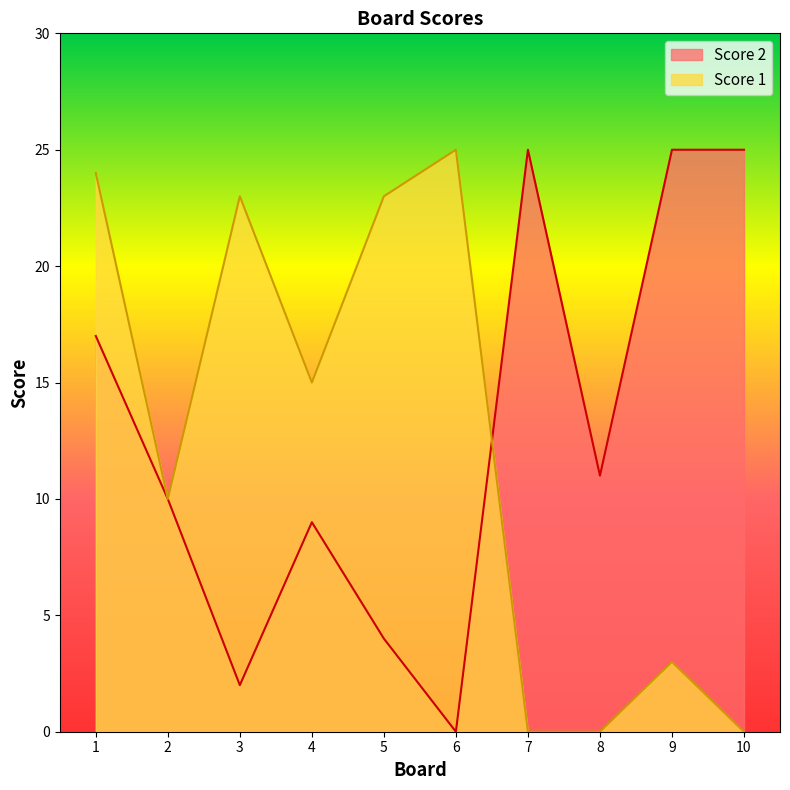

At which label is Score 1 closest to 12?

2